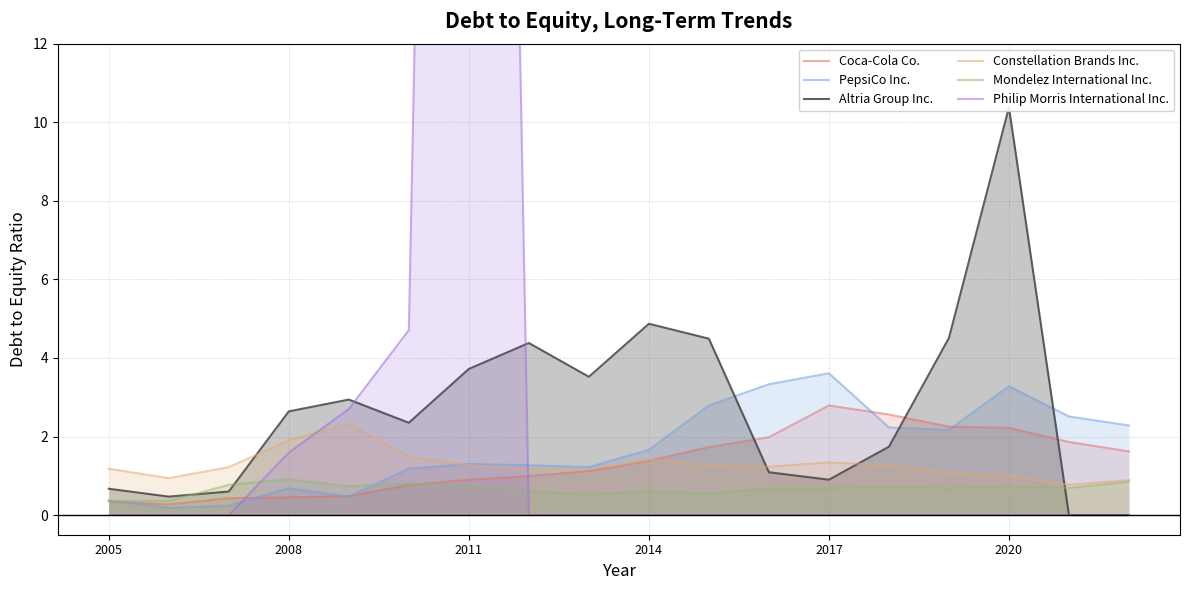

The value of PepsiCo Inc. at 2014 is 0.8. True or false?

False